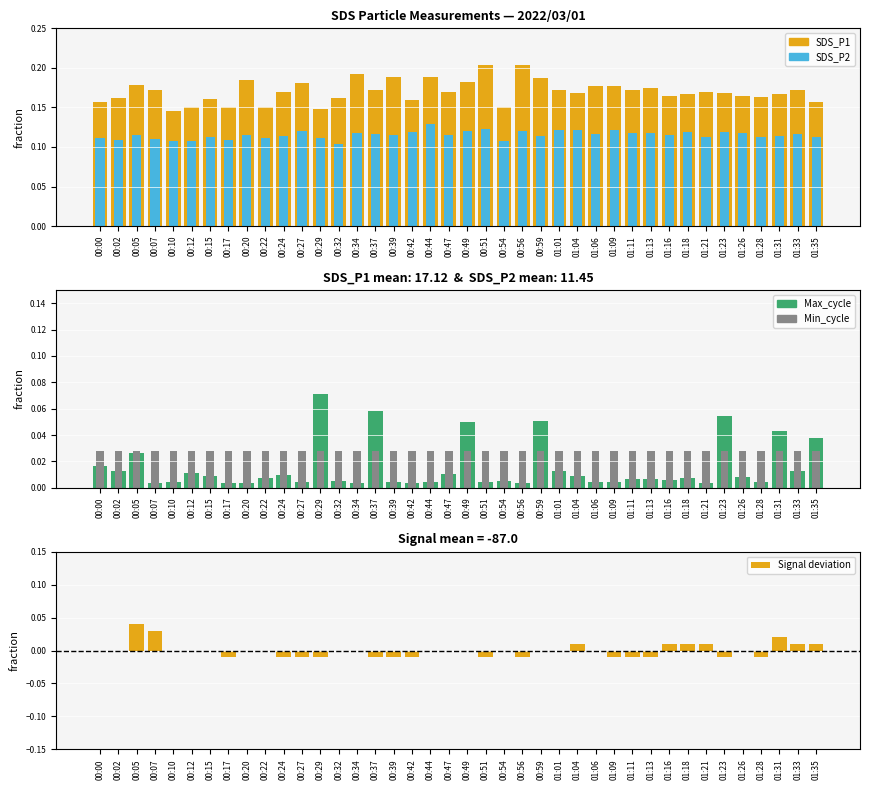

True or false: Max_cycle has a value of 0.0 at 00:24.

False